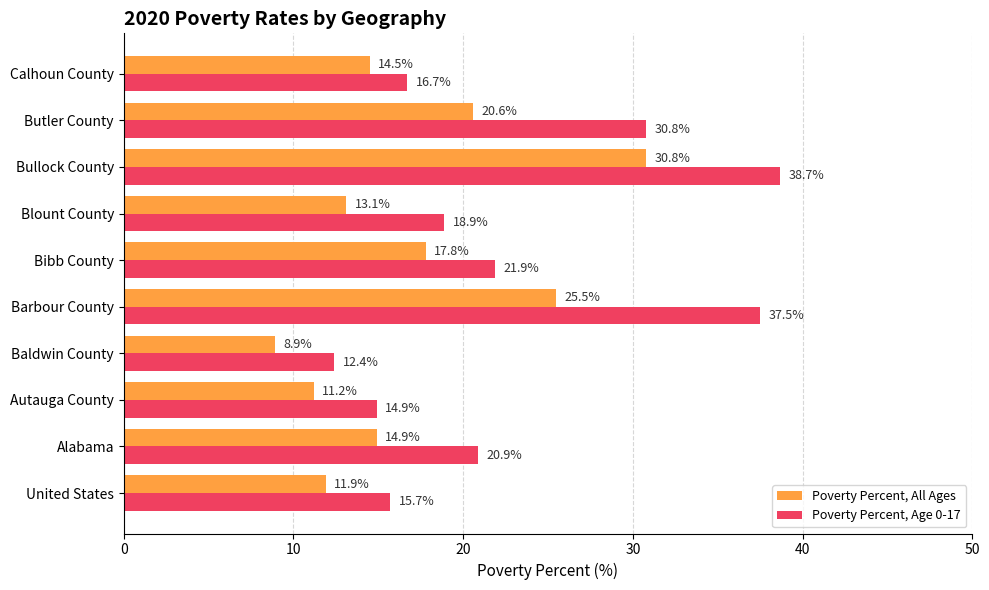

What is the difference between the maximum and minimum values in the Poverty Percent, All Ages series?

21.9